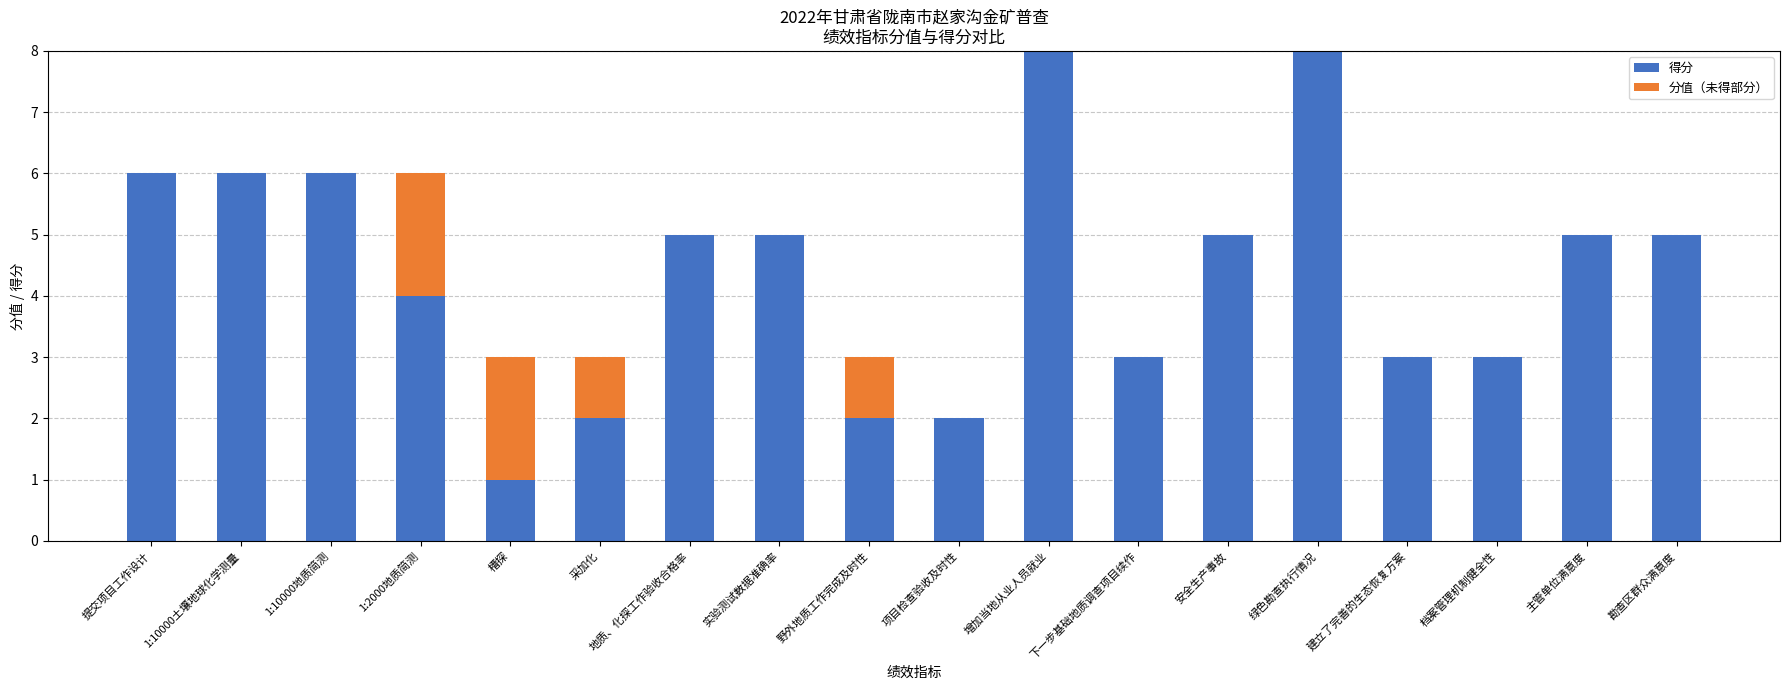

What is the total value across all series at 增加当地从业人员就业?

8